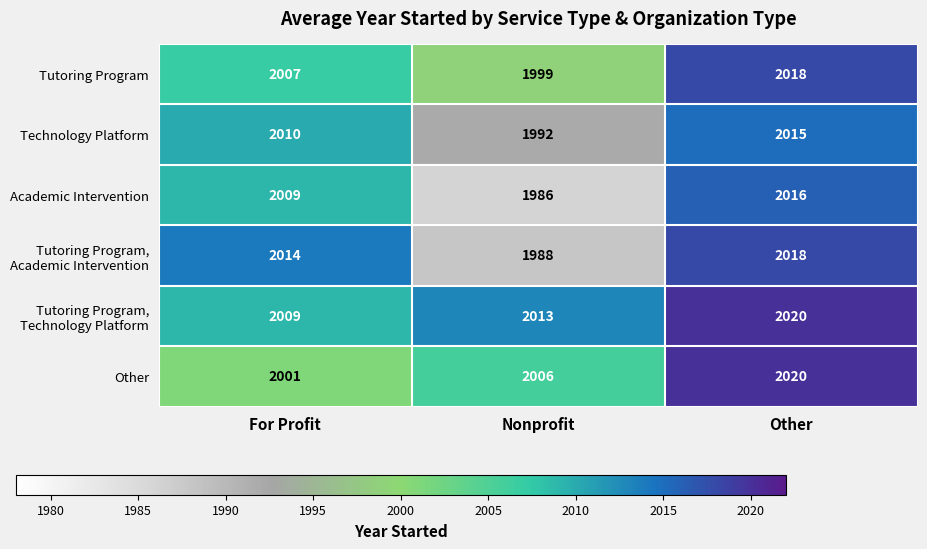

The Academic Intervention series shows 709 at Nonprofit. True or false?

False